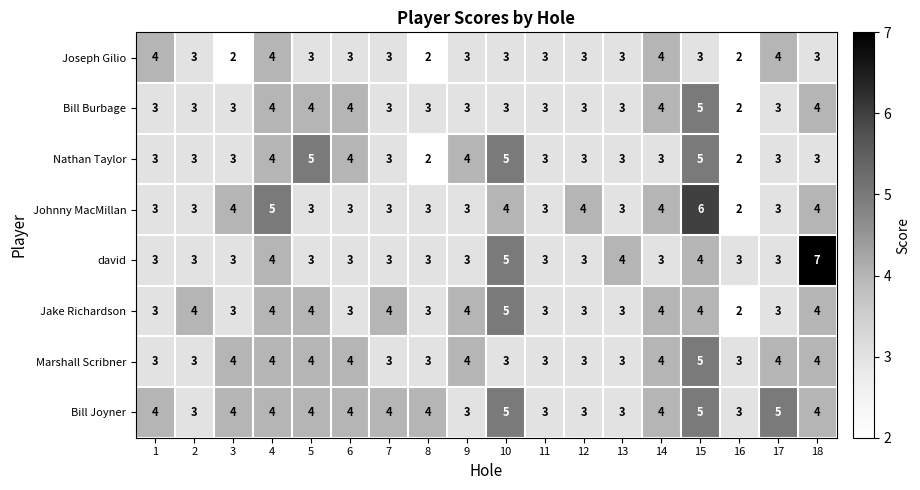

The value of Bill Burbage at 18 is 4. True or false?

True